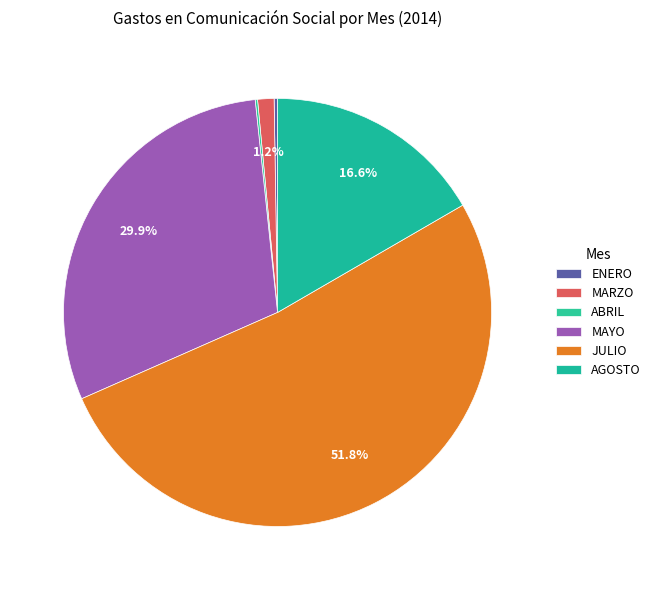

To the nearest percent, what is the difference between the ENERO and JULIO slice percentages?

51%